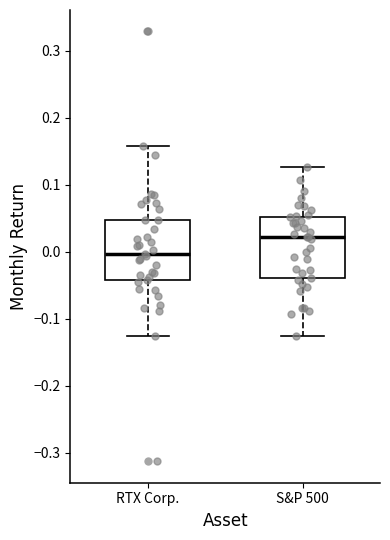

Reading left to right, transcribe this box plot: for each box, give where its median line is, the range the box spans, and where its two whiskers end, as read against the y-axis. The values are not printed on the chart, so give them approximately, as read against the axis.

RTX Corp.: median 0.00, box -0.04 to 0.05, whiskers -0.13 to 0.16
S&P 500: median 0.02, box -0.04 to 0.05, whiskers -0.13 to 0.13